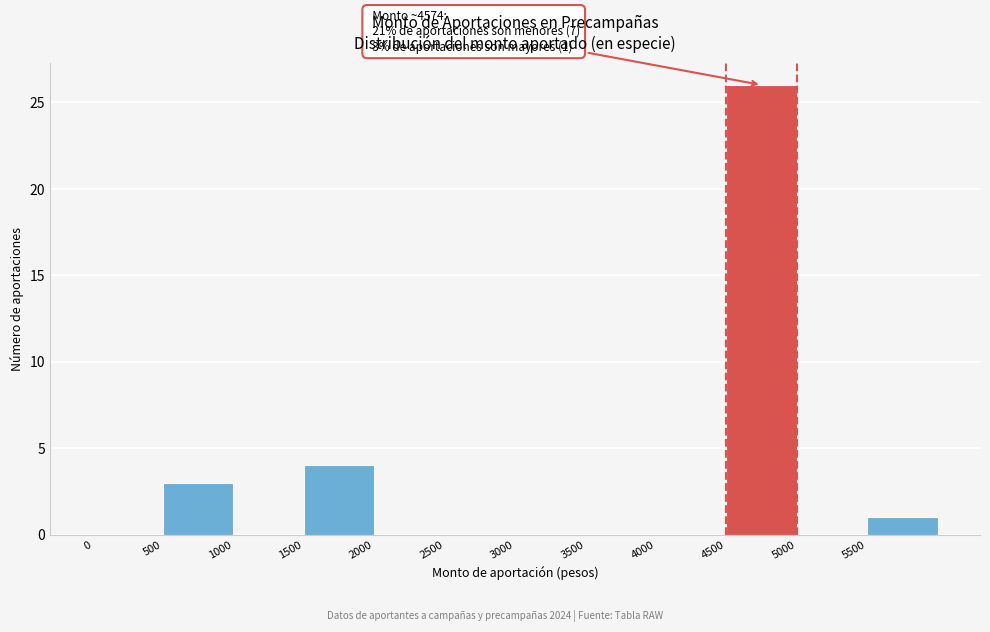

Which range on the x-axis has the tallest bar?

4500 to 5000